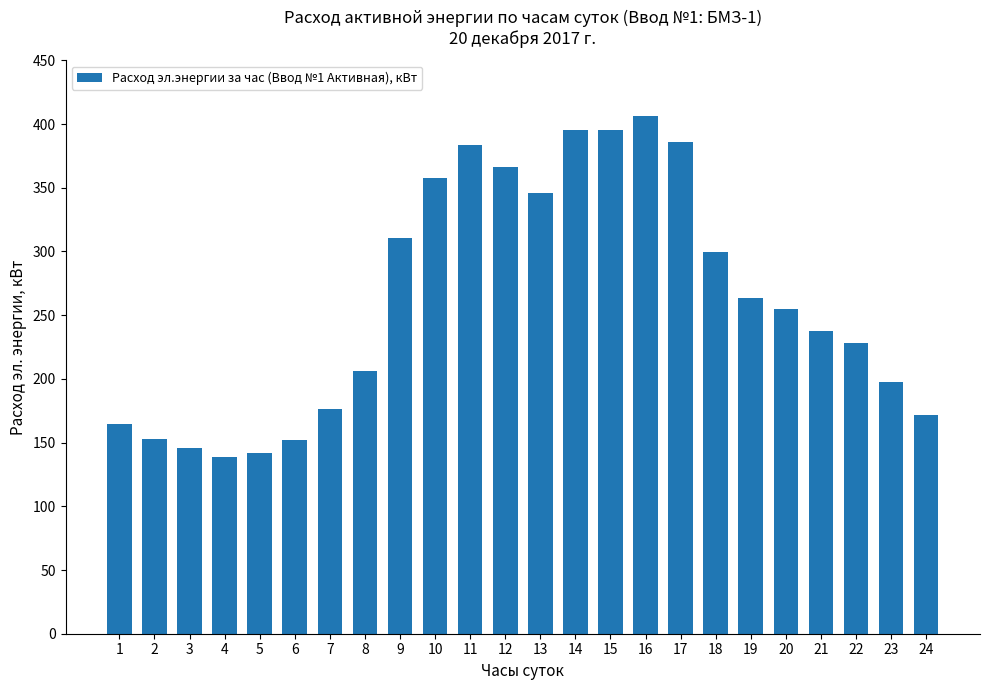

Is it true that the value at 8 is 205.9?

True